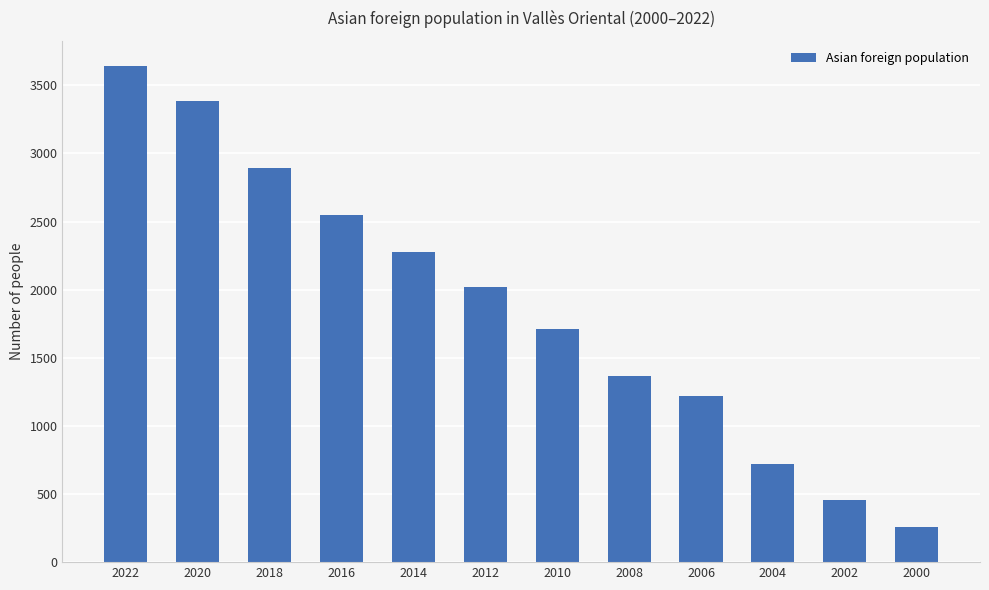

Are the bars horizontal?

No